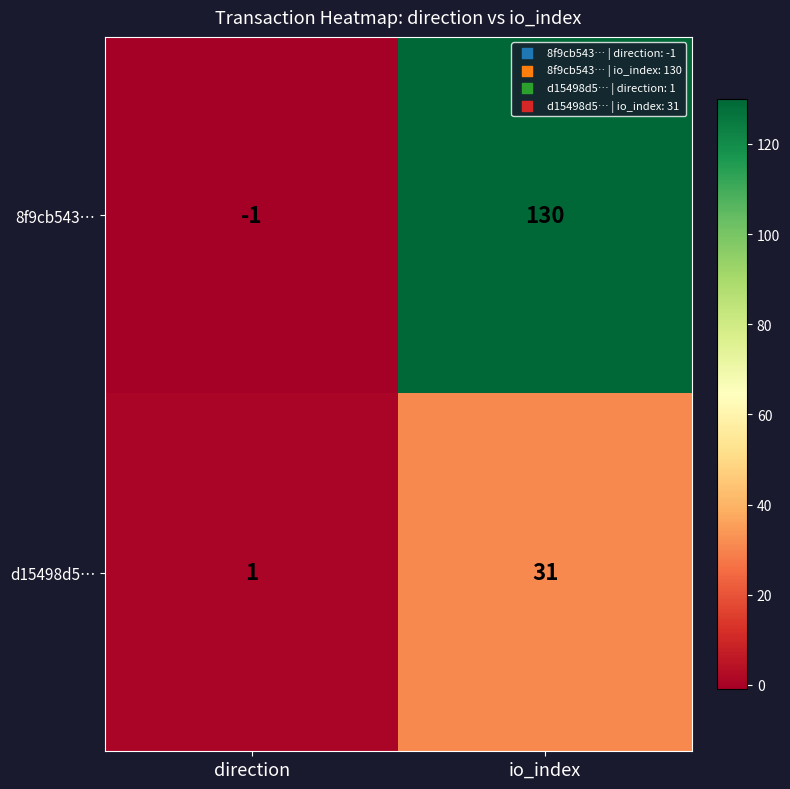

True or false: d15498d5… has a value of 31 at io_index.

True